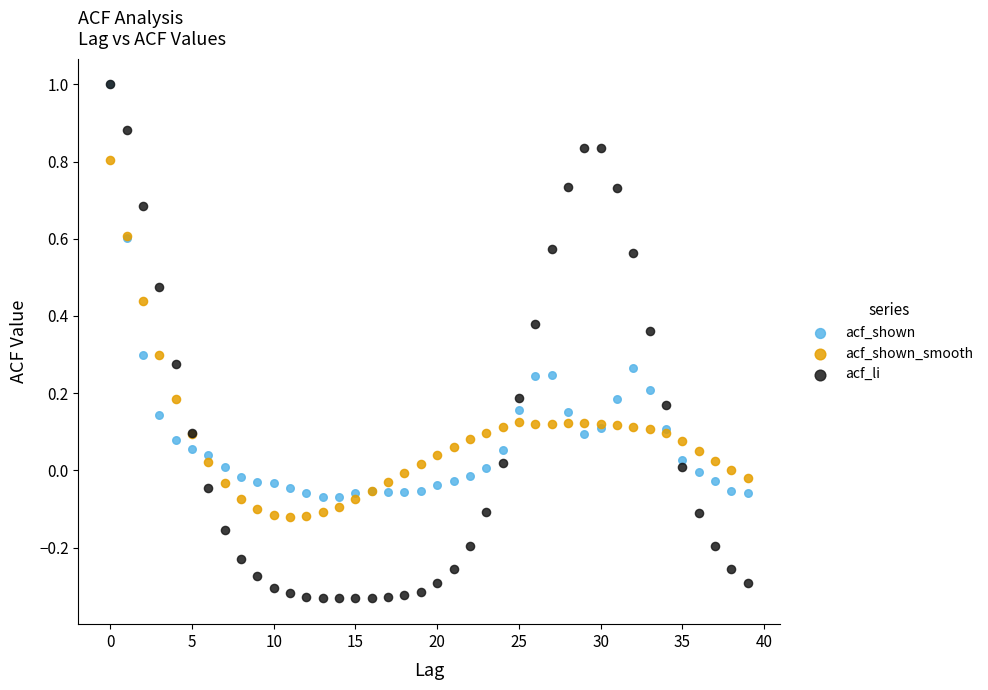

Which series reaches the minimum Y coordinate?

acf_li